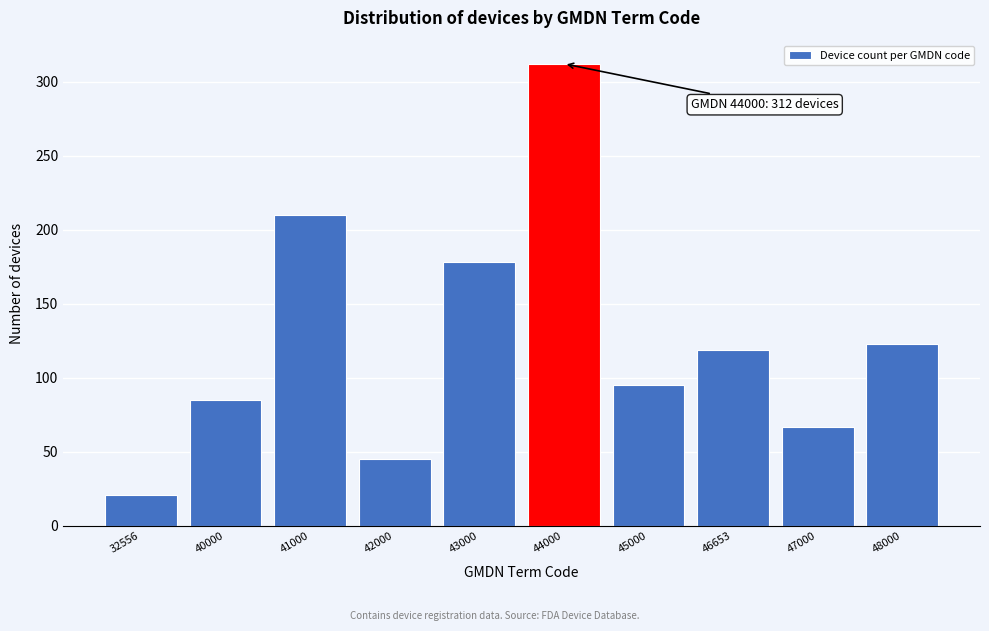

Reading left to right, what are all the values shown in this chart?

32556=21	40000=85	41000=210	42000=45	43000=178	44000=312	45000=95	46653=119	47000=67	48000=123